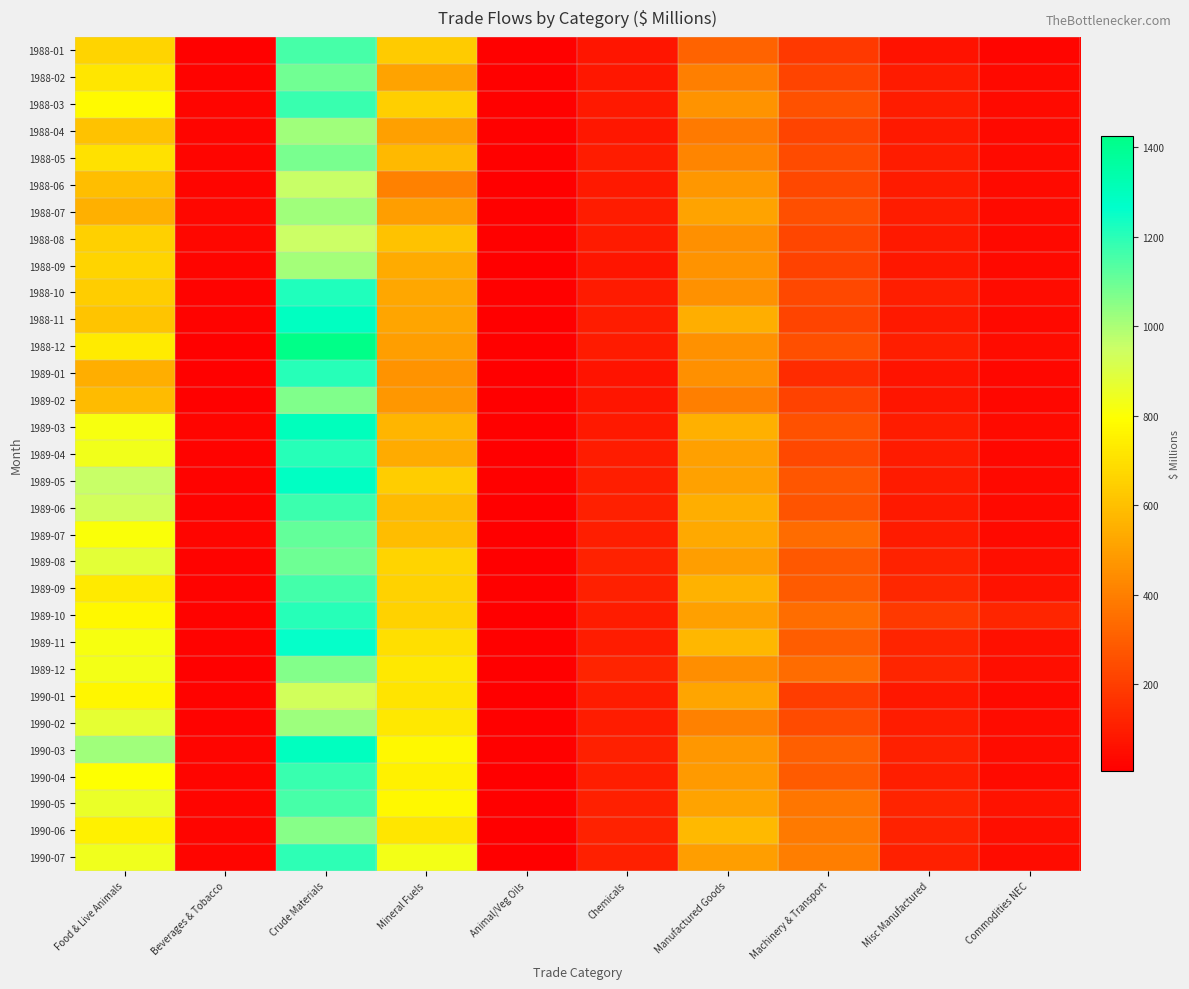

At how many categories does at least one series exceed 265?

5